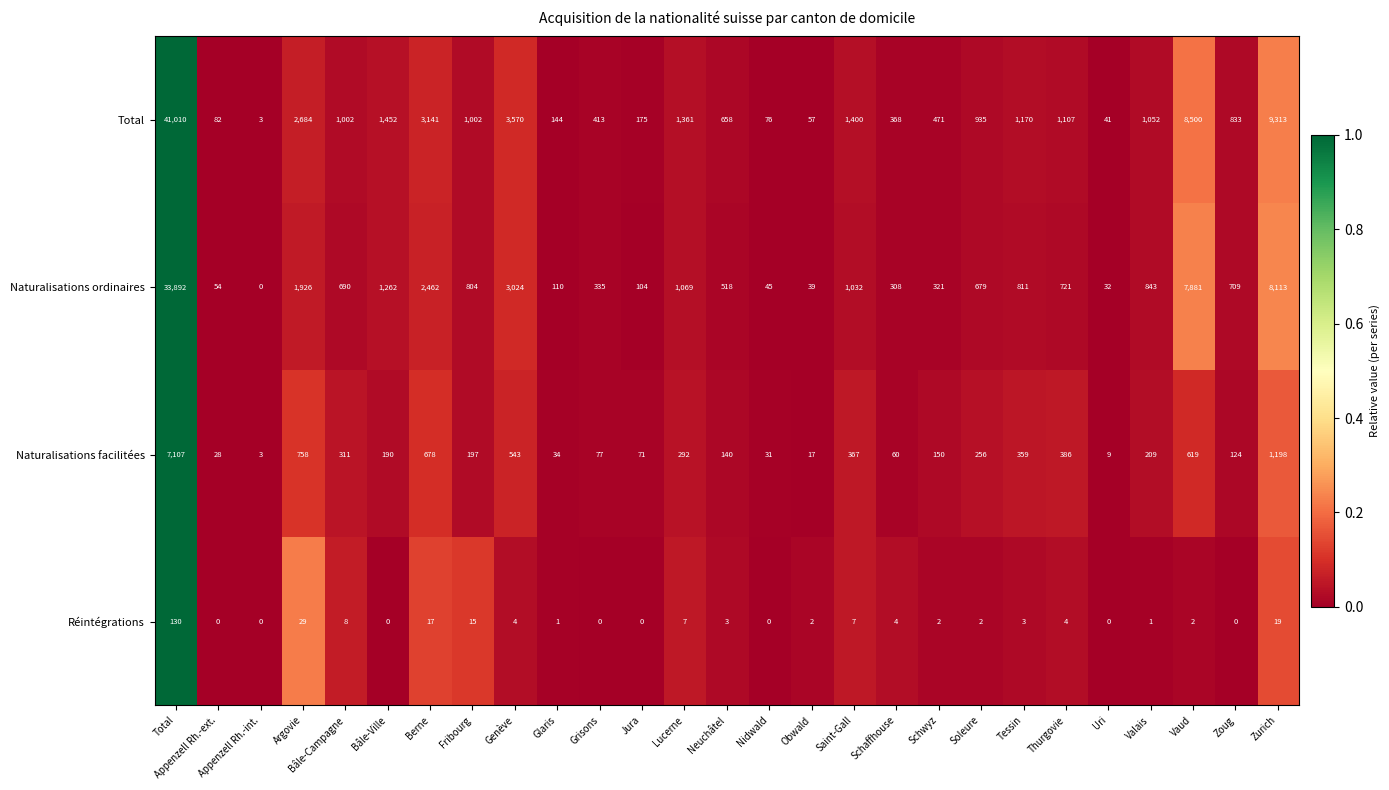

Rank the series at Soleure from lowest to highest value.

Réintégrations, Naturalisations facilitées, Naturalisations ordinaires, Total